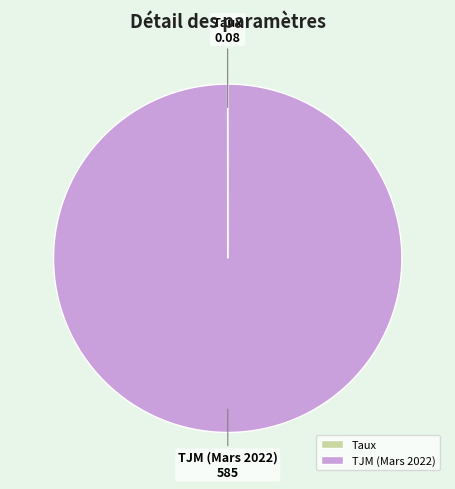

Which slice represents more than half of the pie?

TJM (Mars 2022)